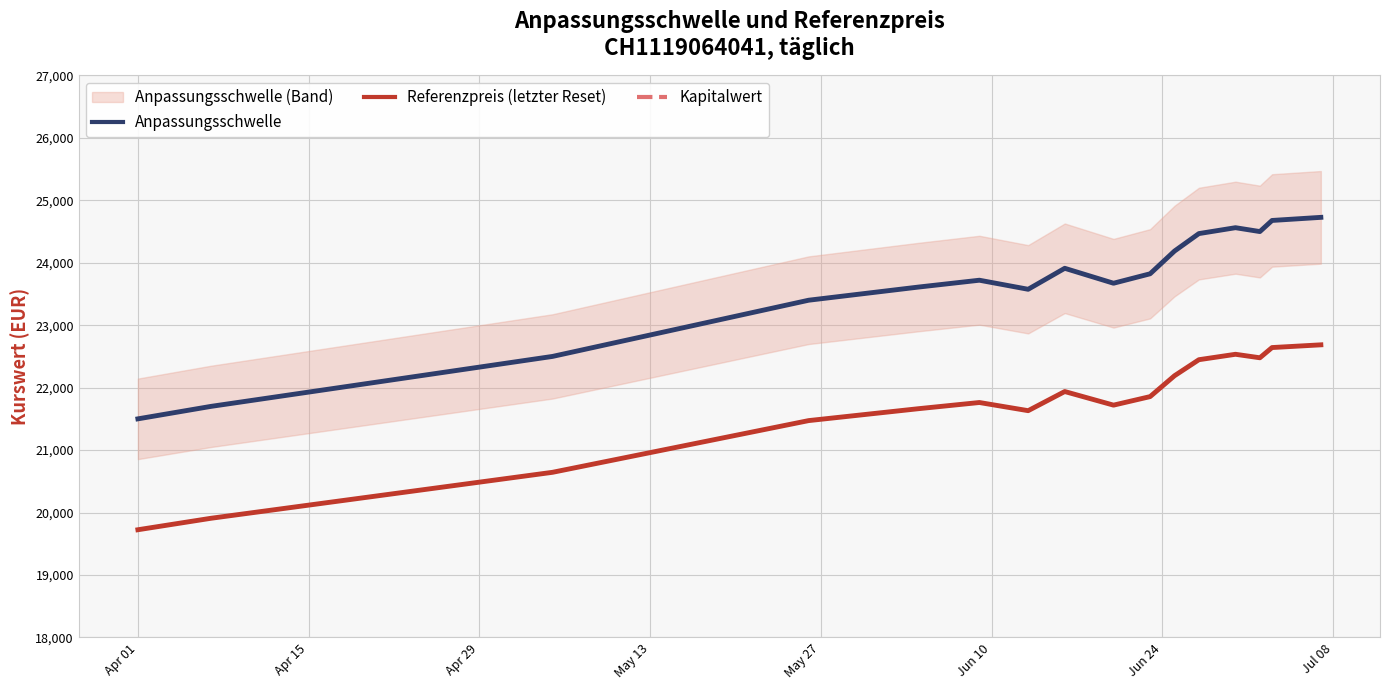

At which label is Kapitalwert closest to 0?

Apr 01